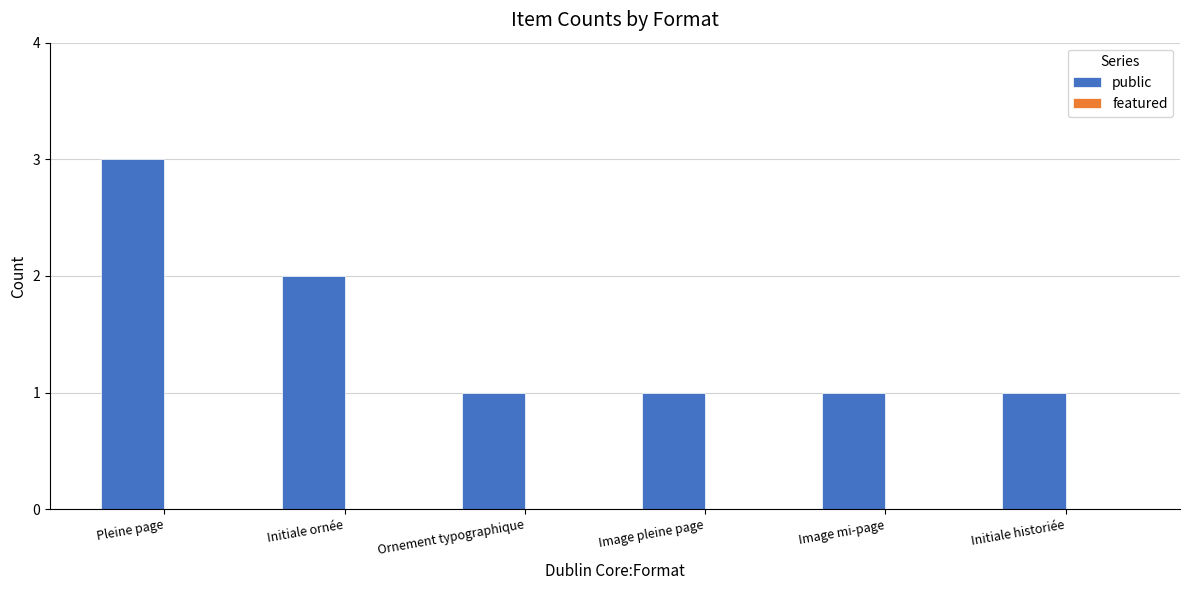

Which category has the highest value across all series?

Pleine page